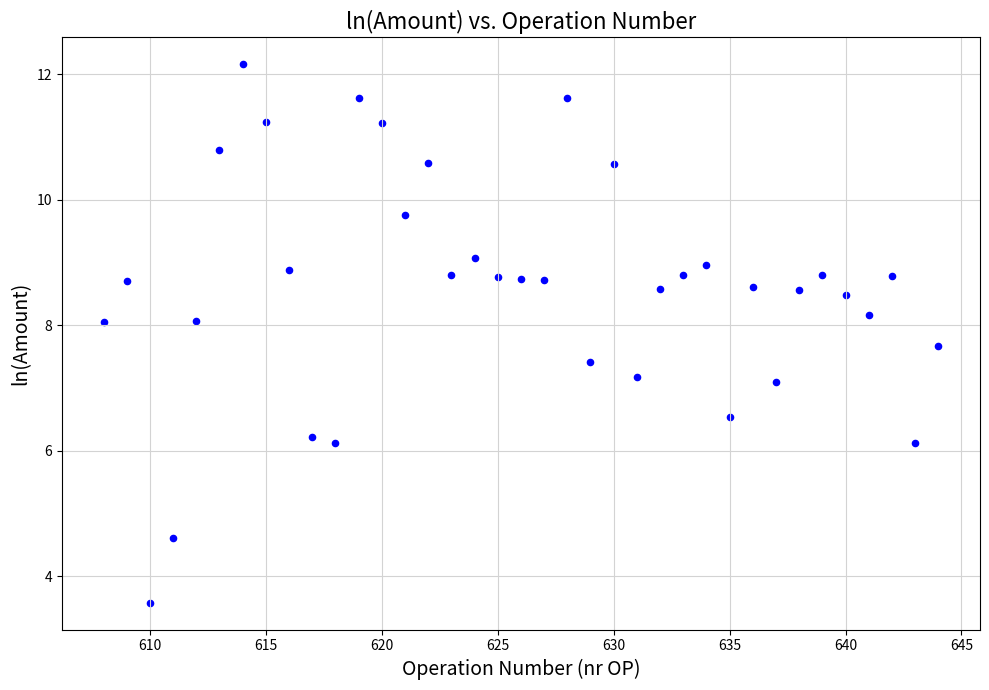

What is the range of Y values (max minus min)?

8.6